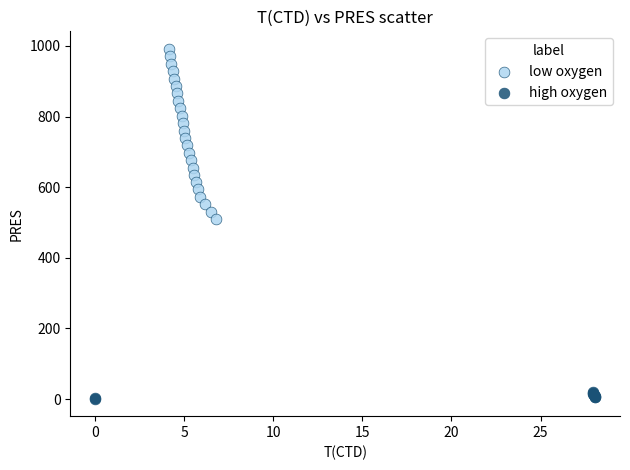

Which series reaches the minimum Y coordinate?

high oxygen